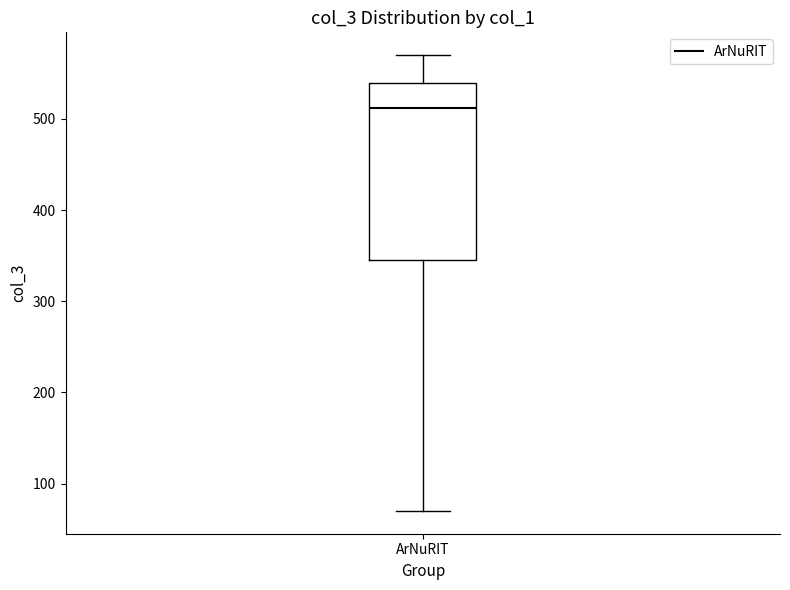

Read this box plot against the y-axis: the position of the median line, the range covered by the box, and the ends of both whiskers. The values are not printed on the chart, so give them approximately, as read against the axis.

median 510, box 350 to 540, whiskers 70 to 570